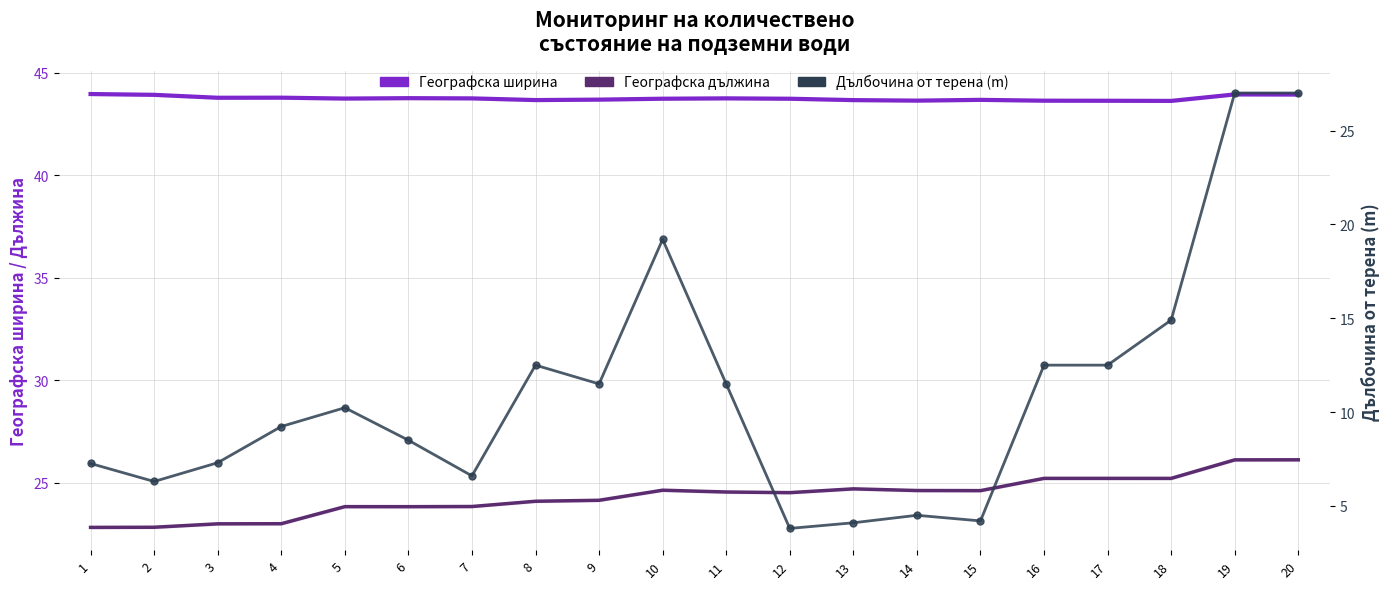

Which label corresponds to the smallest value in the chart?

12